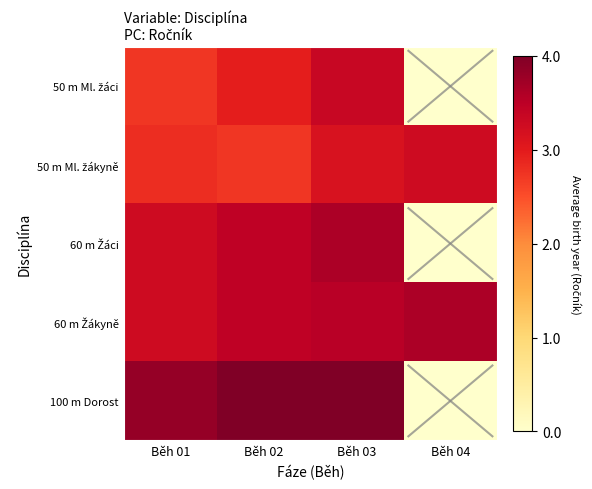

At how many categories does at least one series exceed 3?

4